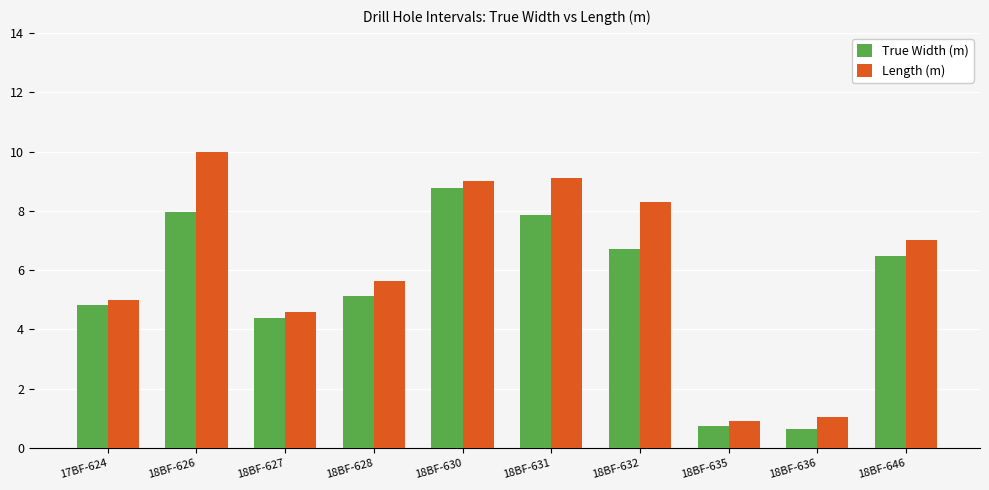

What is the approximate value of Length (m) at 18BF-631?

9.1